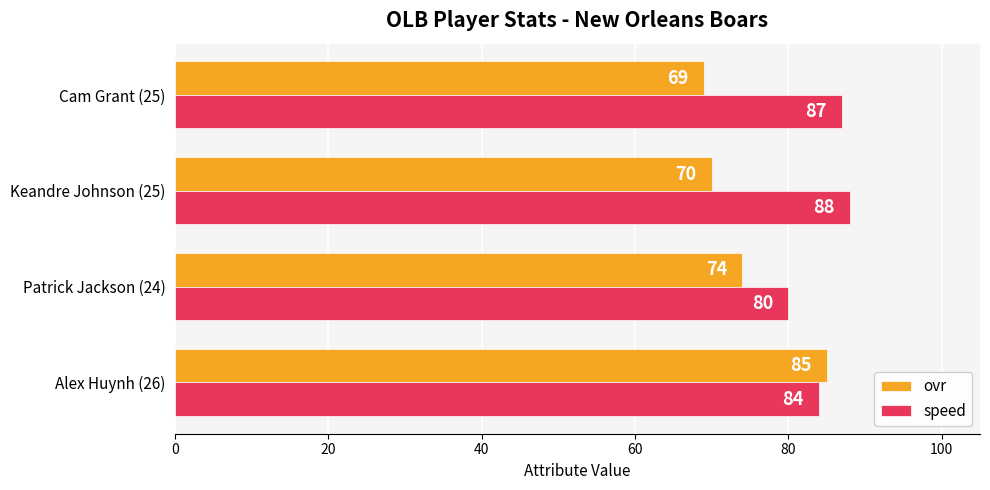

List the series in order of their overall mean, lowest first.

ovr, speed